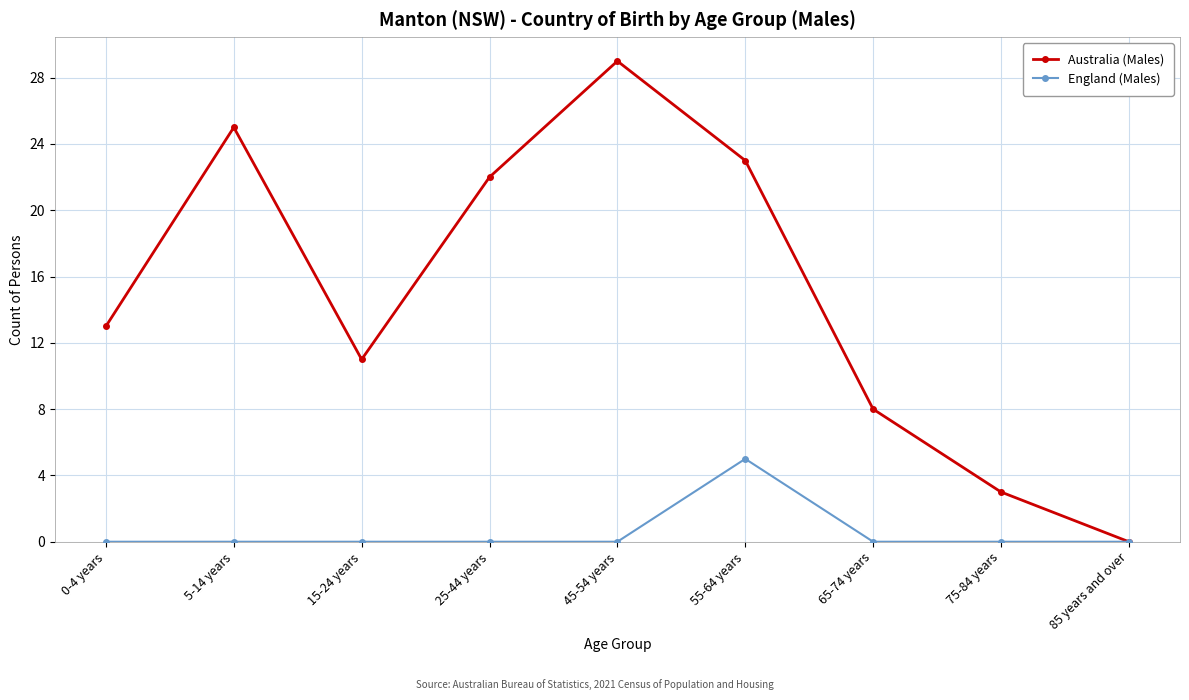

How many values in the Australia (Males) series are below 13?

4